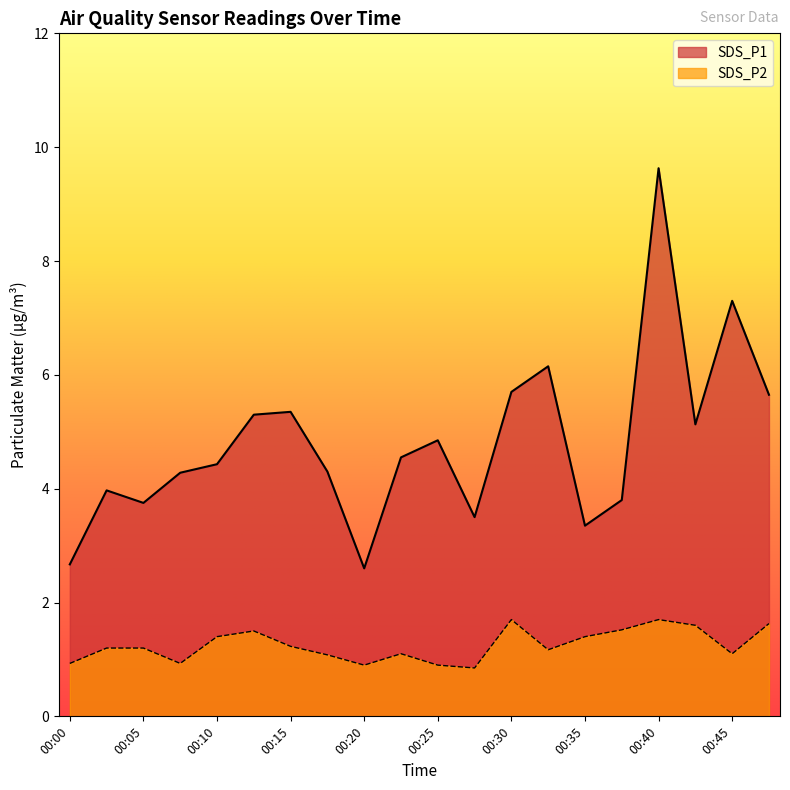

True or false: SDS_P1 and SDS_P2 intersect in this chart.

False